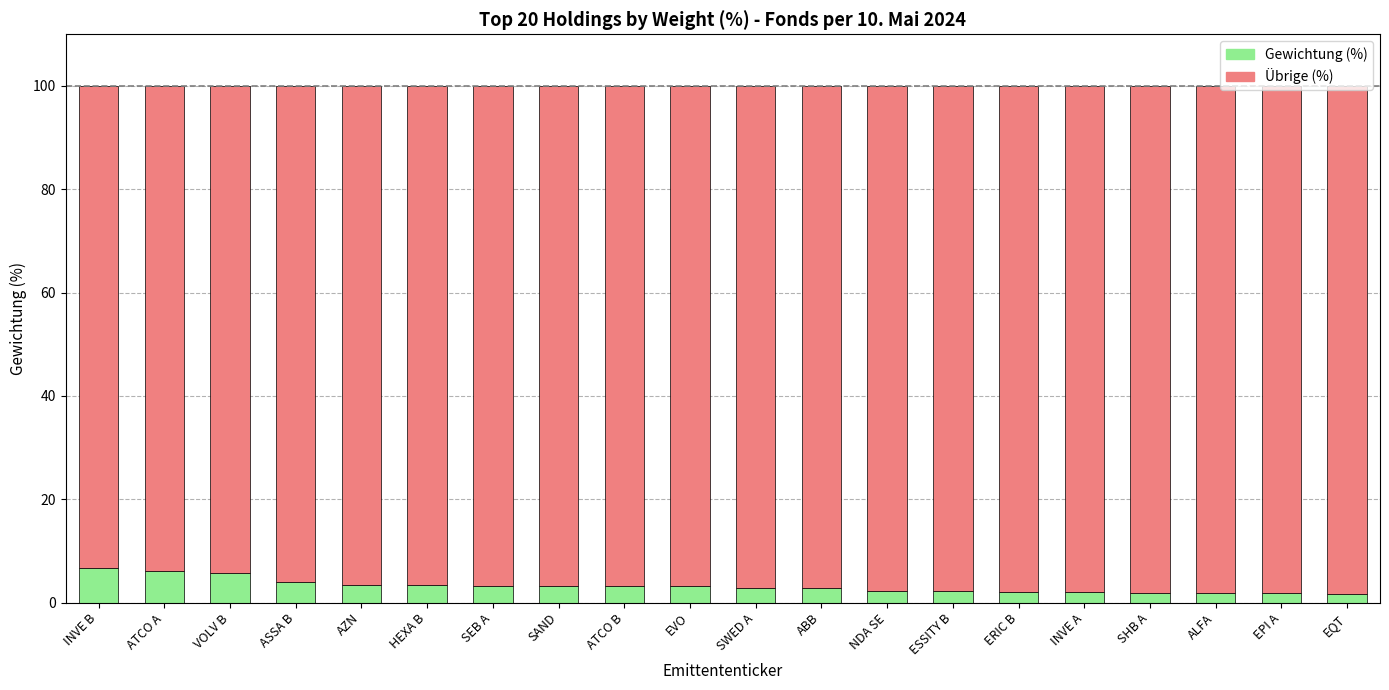

What is the maximum value for Gewichtung (%)?

6.7